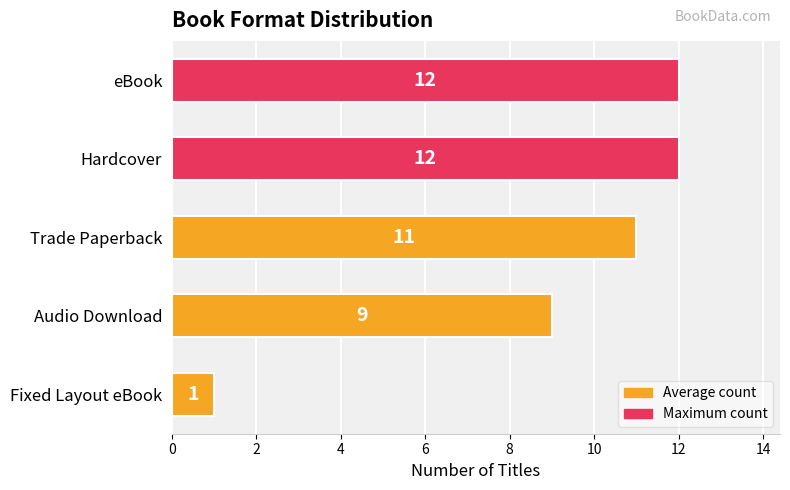

What is the maximum value shown in the chart?

12